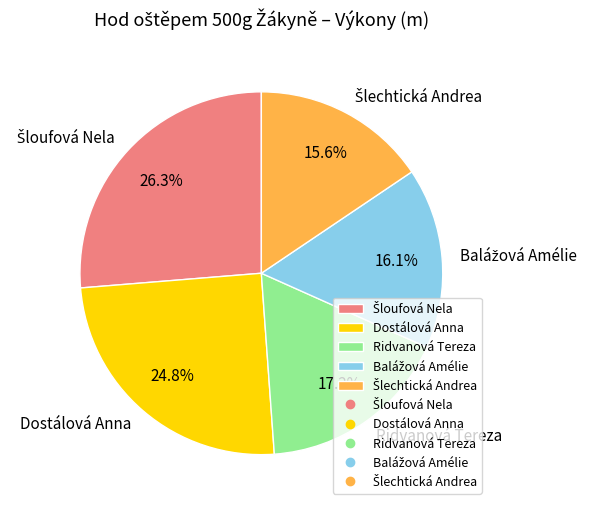

Is there any slice that represents more than half of the pie?

No